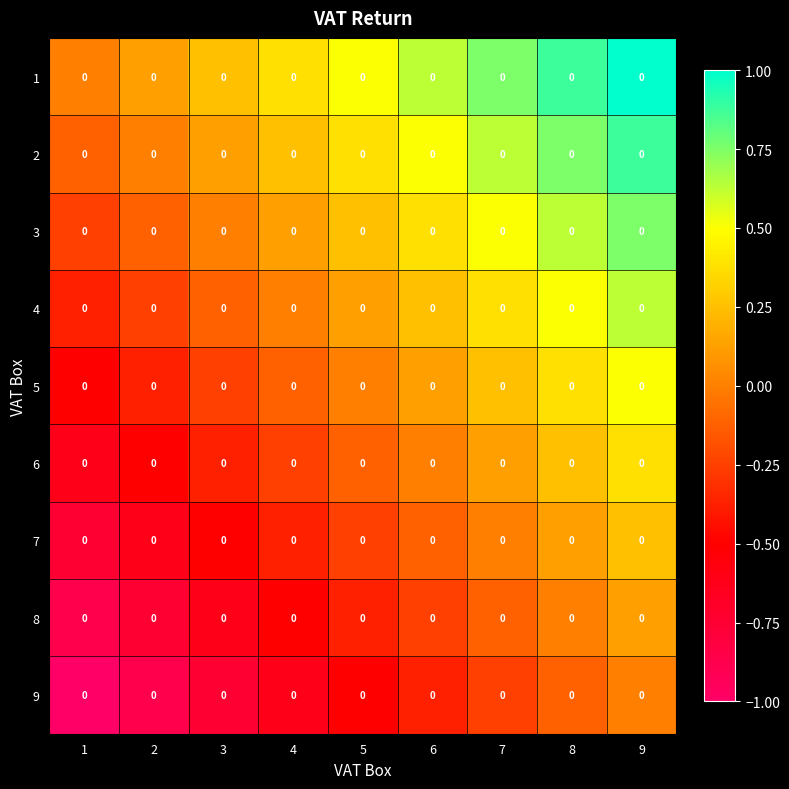

The value of 6 at 8 is 0.2. True or false?

True